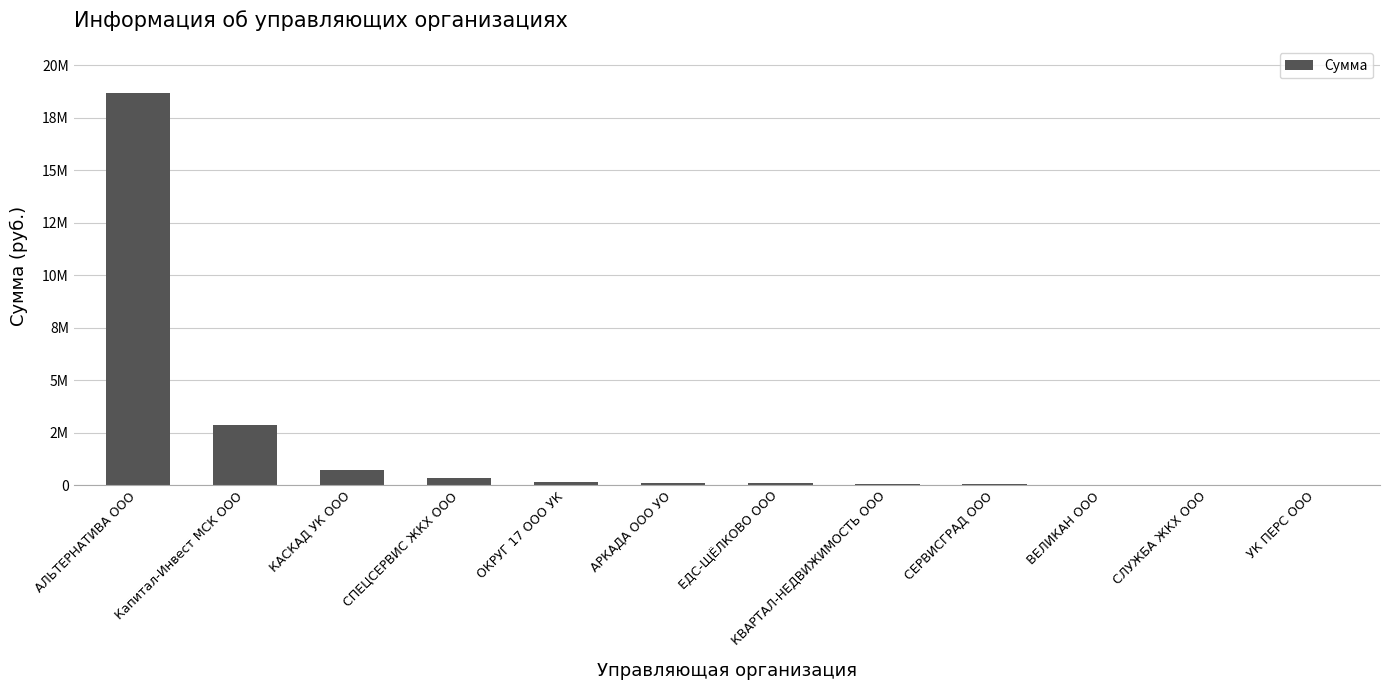

How many categories are shown in the chart?

12